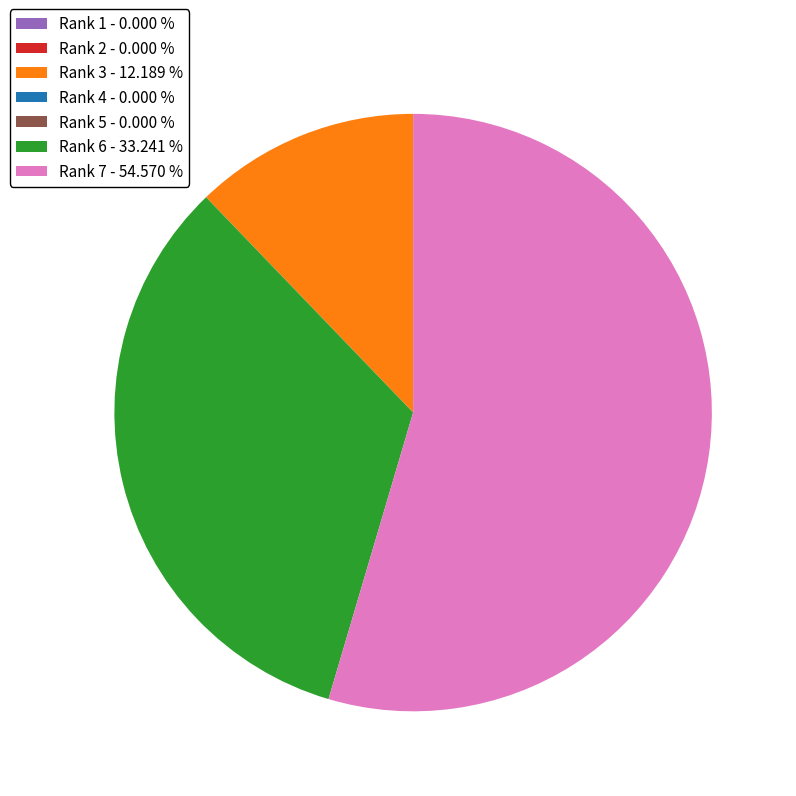

Which slice represents more than half of the pie?

Rank 7 - 54.570 %